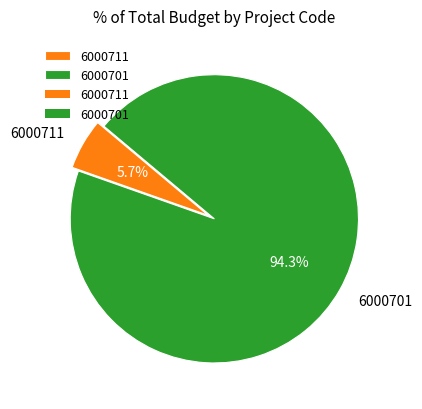

Count the number of slices in the pie.

2